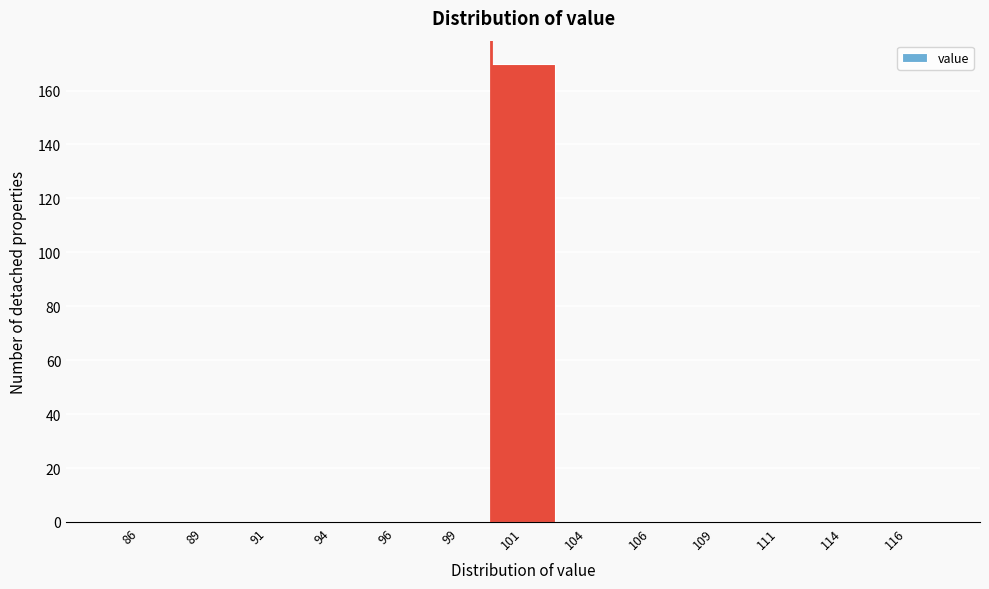

Reading left to right, list every bar in this chart as the range it spans on the x-axis followed by its height. The values are not printed on the chart, so give them approximately, as read against the axis.

85.0 to 87.5: 0
87.5 to 90.0: 0
90.0 to 92.5: 0
92.5 to 95.0: 0
95.0 to 97.5: 0
97.5 to 100.0: 0
100.0 to 102.5: 170
102.5 to 105.0: 0
105.0 to 107.5: 0
107.5 to 110.0: 0
110.0 to 112.5: 0
112.5 to 115.0: 0
115.0 to 117.5: 0